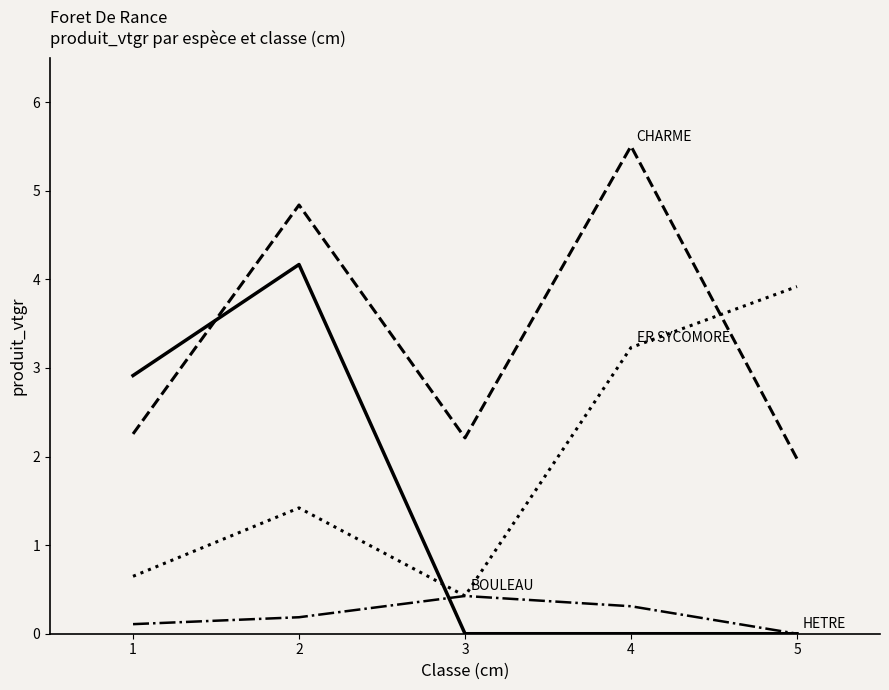

What is the spread (max minus min) of values at 3?

2.2